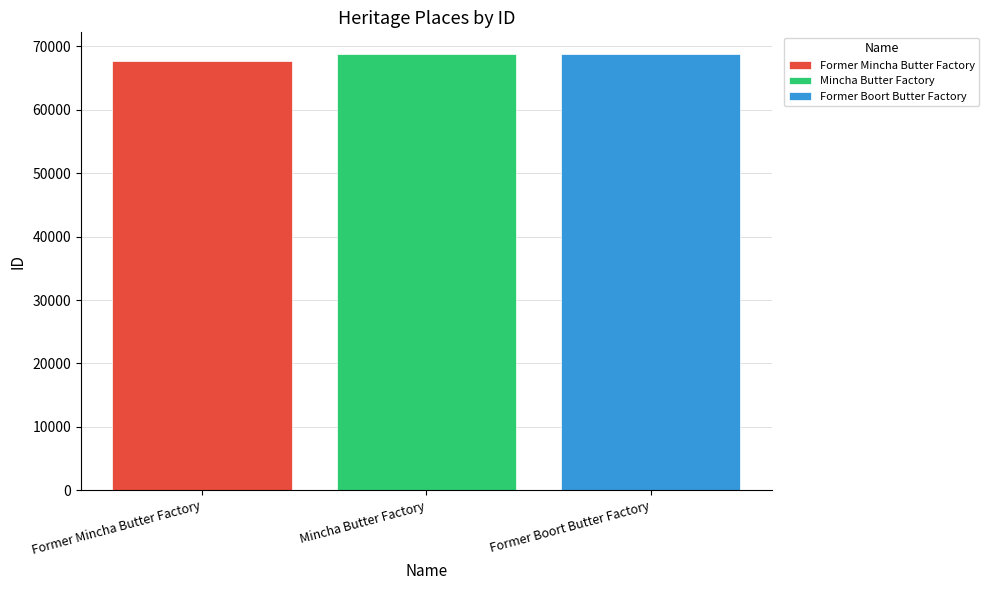

Is it true that Mincha Butter Factory equals 121700 at Mincha Butter Factory?

False